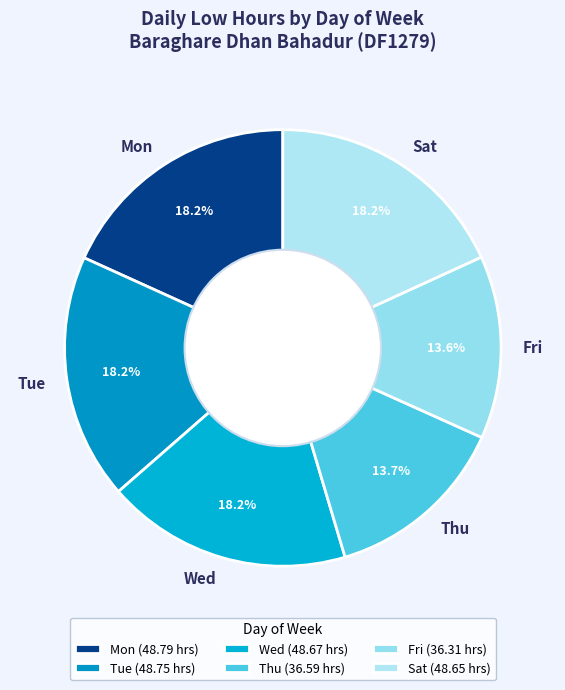

Approximately how many times larger is the value at Wed compared to Sat?

1.0